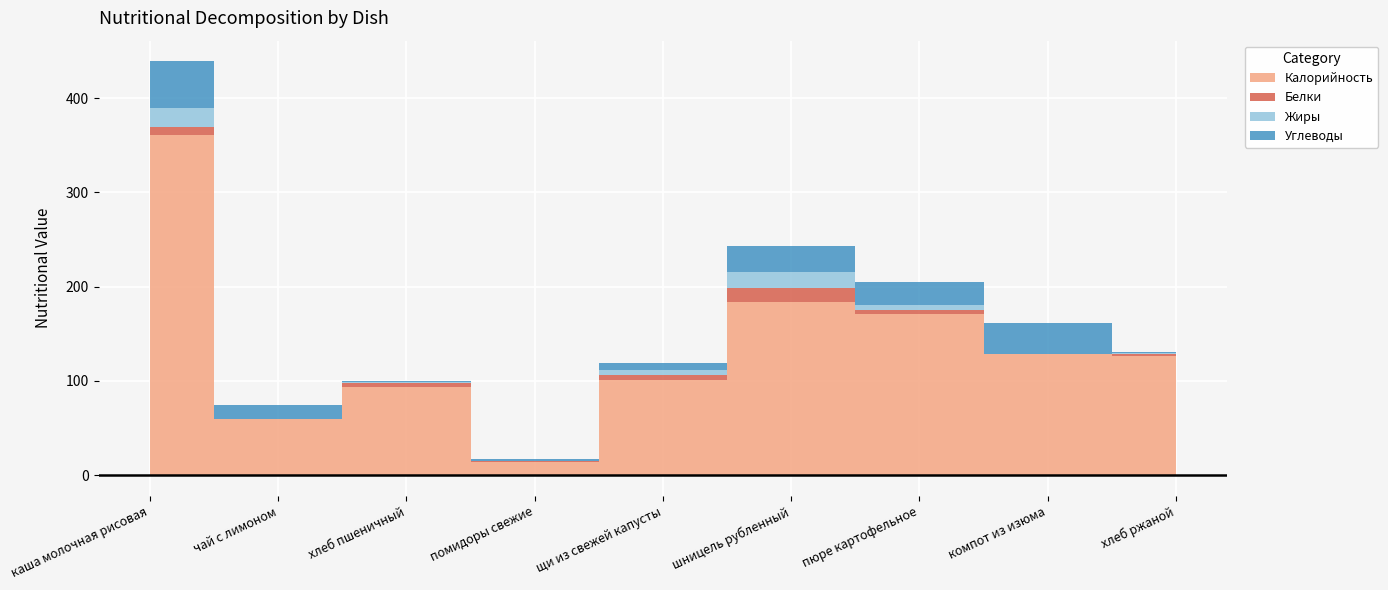

How many lines are shown in the chart?

4